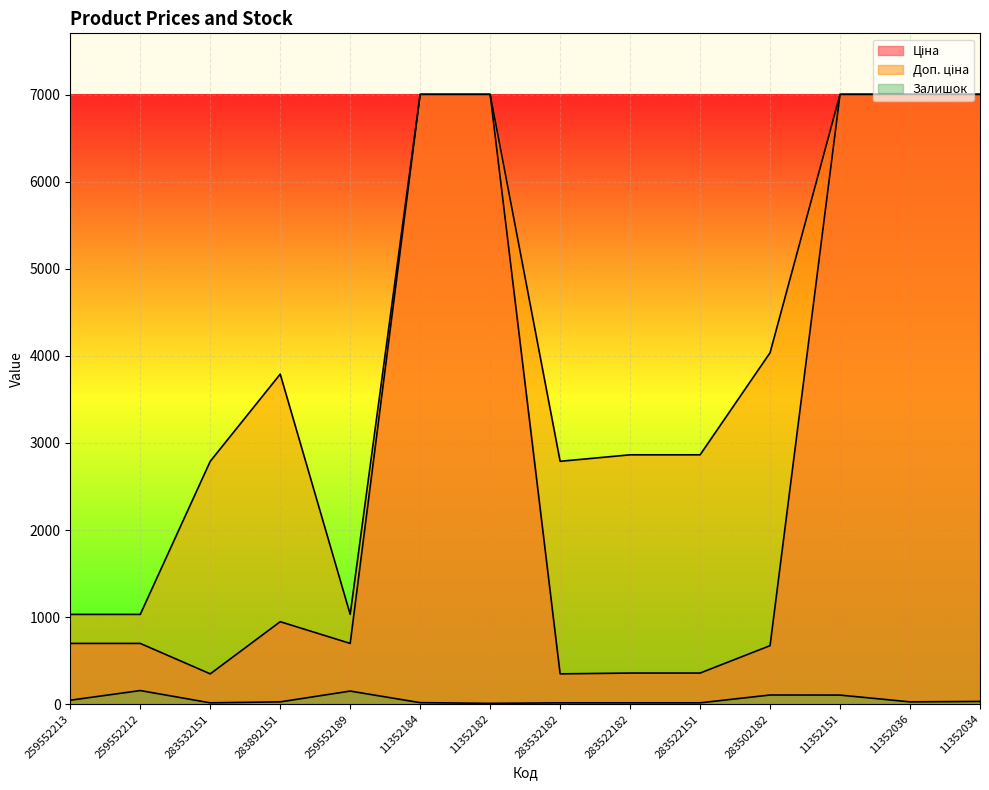

At which category is the sum across all series the highest?

11352151